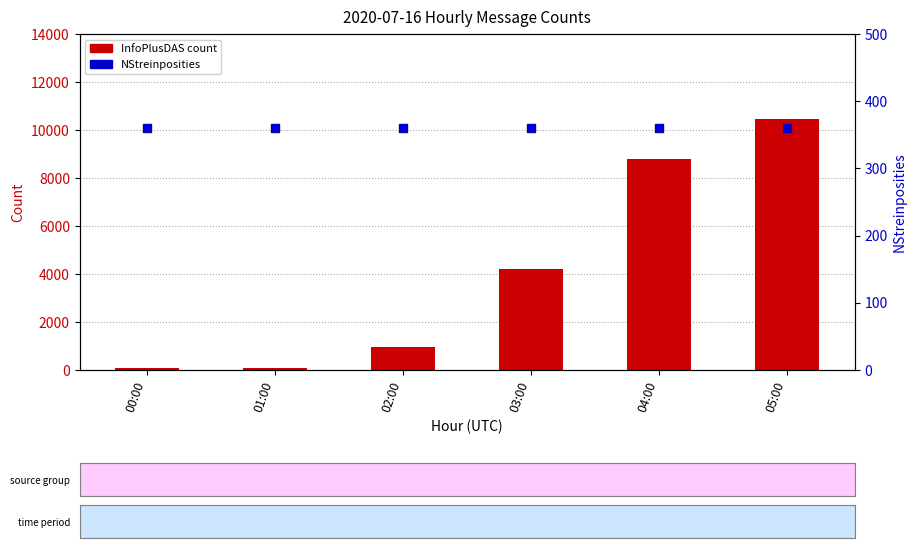

At which category is the sum across all series the highest?

05:00